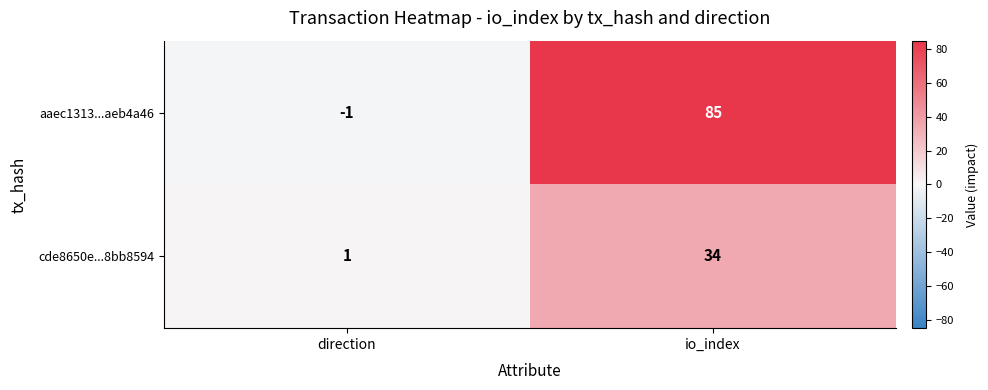

What is the spread (max minus min) of values at io_index?

51